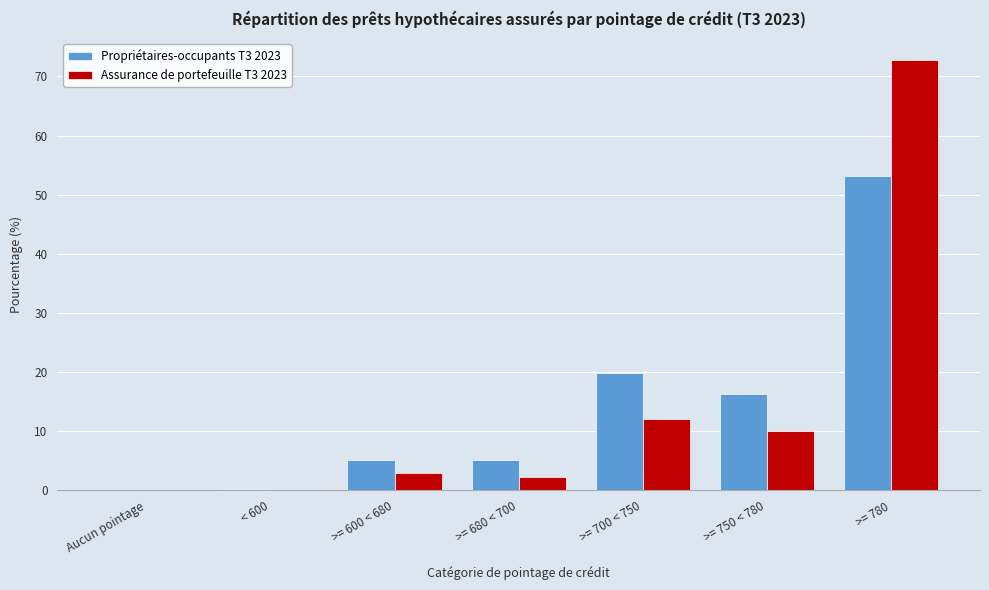

What is the sum of all Assurance de portefeuille T3 2023 values?

100.0